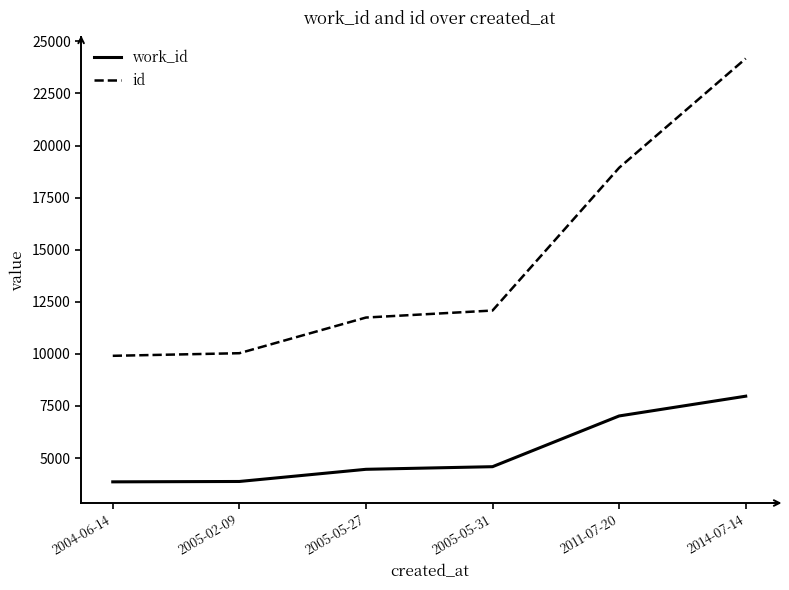

What is the approximate value of work_id at 2011-07-20, to the nearest 100?

7000